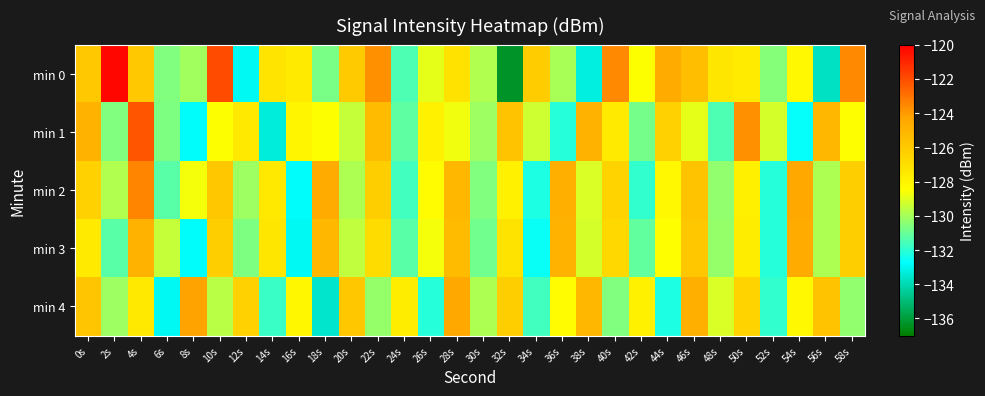

What is the minimum value shown in the chart?

-136.3